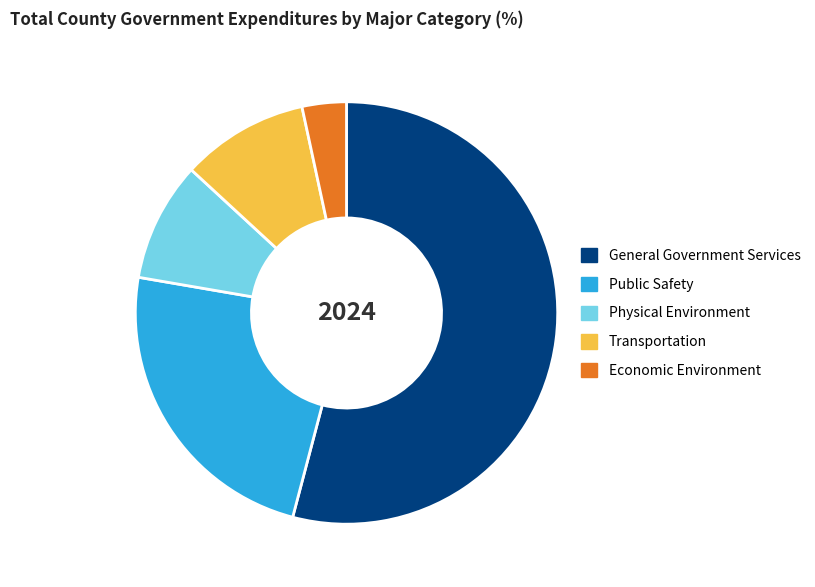

What is the smallest slice in the pie chart?

Economic Environment